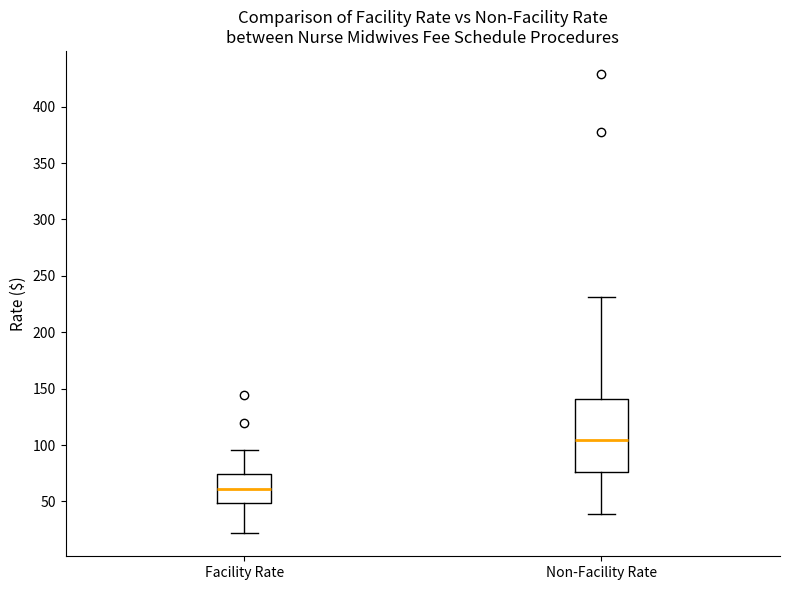

Reading left to right, transcribe this box plot: for each box, give where its median line is, the range the box spans, and where its two whiskers end, as read against the y-axis. The values are not printed on the chart, so give them approximately, as read against the axis.

Facility Rate: median 60, box 50 to 75, whiskers 20 to 95
Non-Facility Rate: median 105, box 75 to 140, whiskers 40 to 230